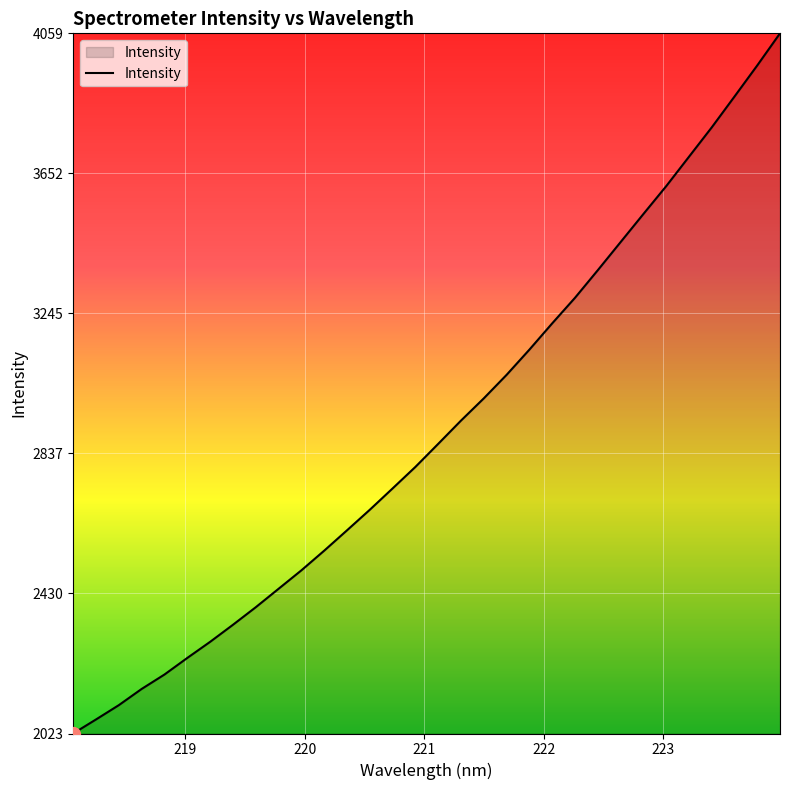

What is the difference between the maximum and minimum values?

2036.6